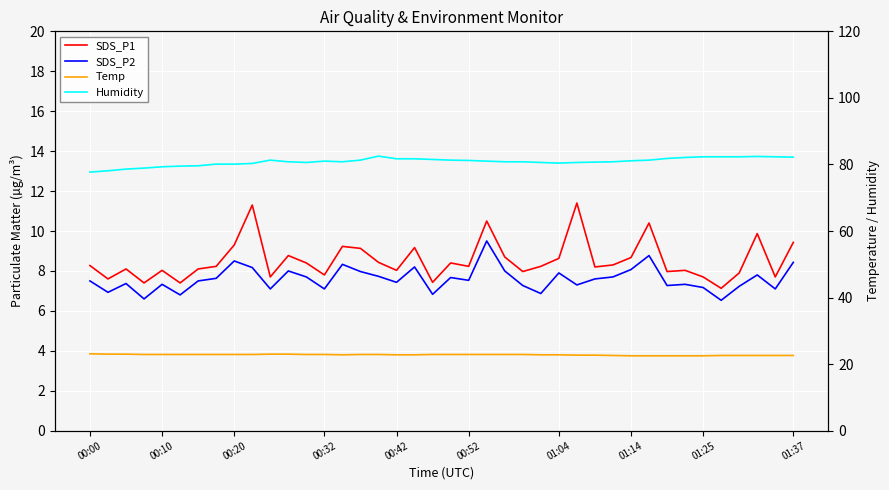

Which series has the widest spread of values?

Humidity